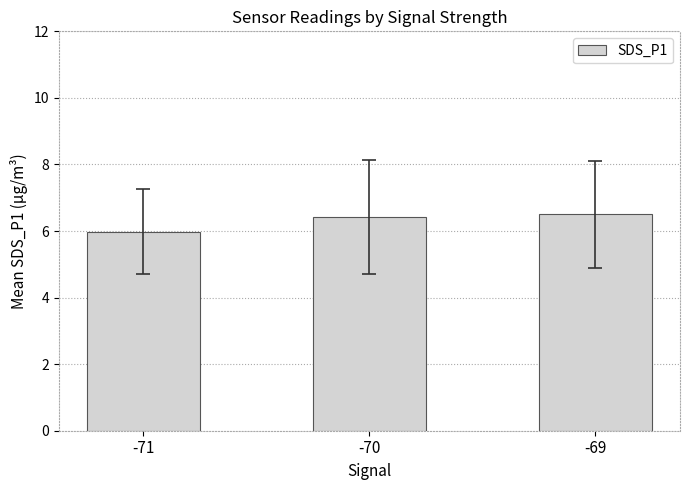

The value at -69 is 8.5. True or false?

False